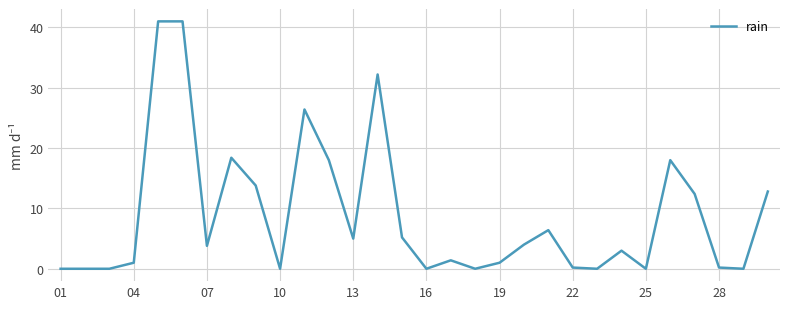

What is the average value?

8.8